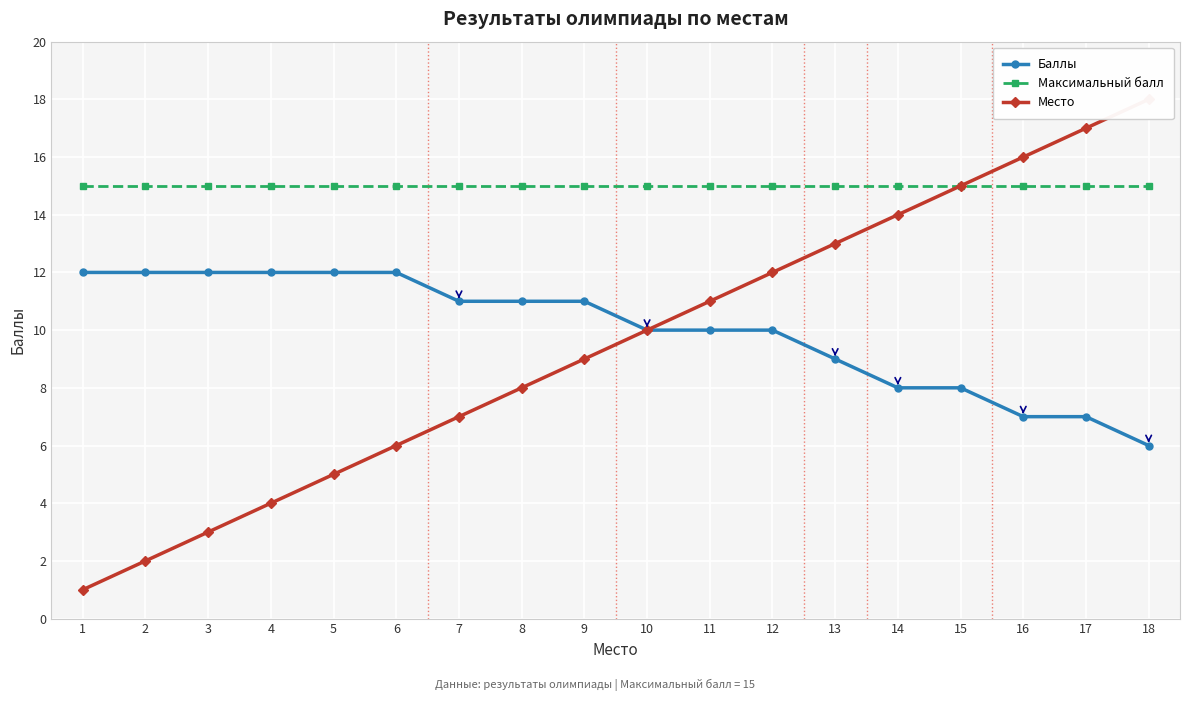

What is the difference between the highest and lowest values at 4?

11